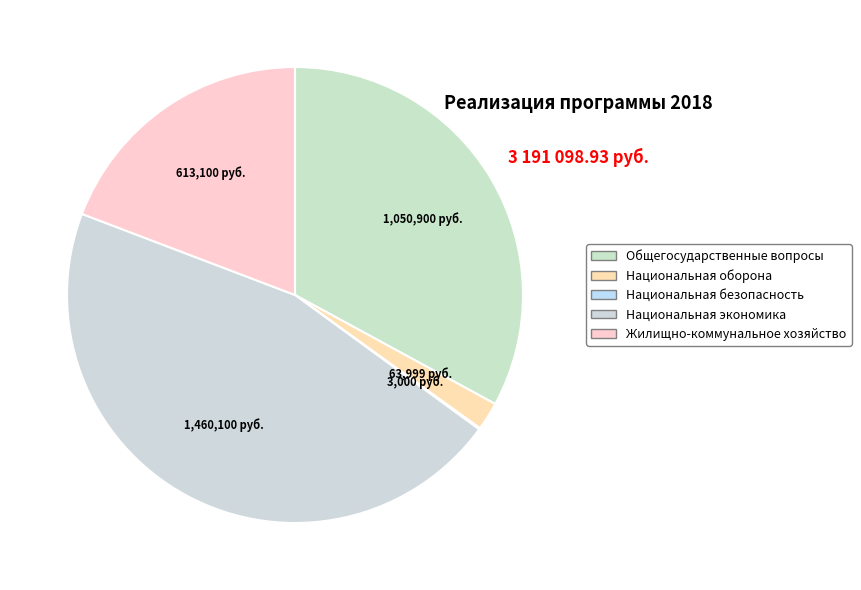

Do Национальная экономика and Национальная оборона together represent more than half of the pie?

No